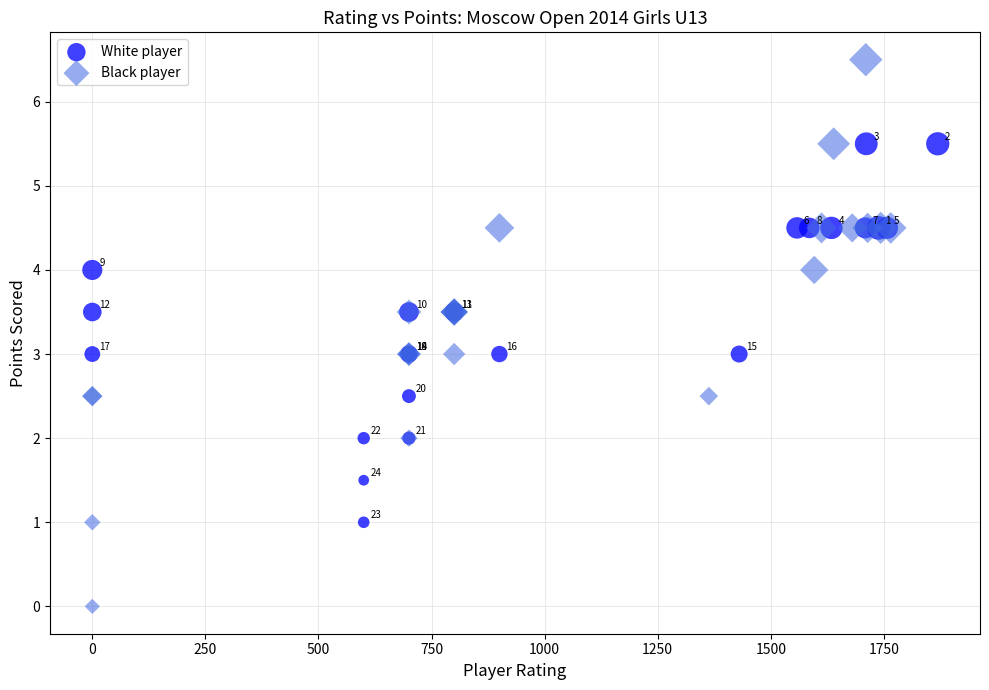

Which series has the widest spread of Y values?

Black player